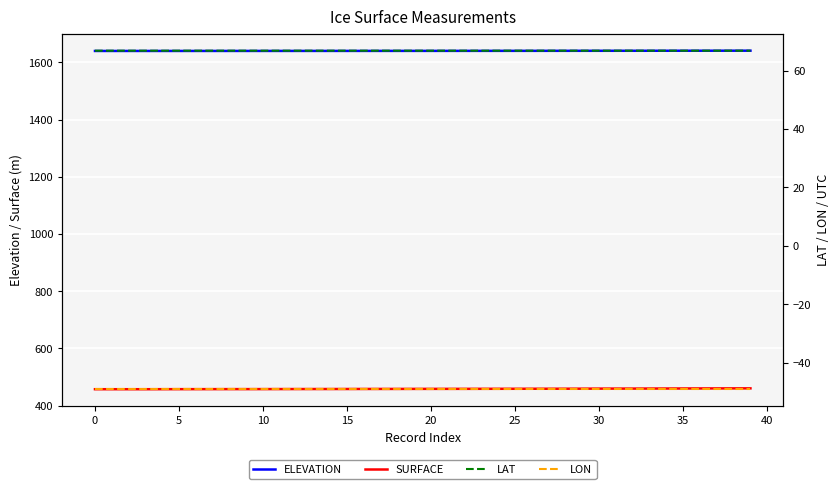

Reading left to right, list all the values displayed in this chart.

ELEVATION: 1639.9	1639.9	1639.9	1639.9	1639.9	1639.9	1640.0	1640.0	1640.0	1640.0	1640.0	1640.0	1640.0	1640.0	1640.1	1640.1	1640.1	1640.1	1640.1	1640.2	1640.2	1640.2	1640.2	1640.3	1640.3	1640.3	1640.3	1640.4	1640.4	1640.4	1640.5	1640.5	1640.5	1640.6	1640.6	1640.7	1640.7	1640.8	1640.8	1640.9
SURFACE: 457.6	457.6	457.6	457.6	457.7	457.8	457.8	457.9	457.9	457.9	458.0	458.1	458.2	458.2	458.3	458.4	458.5	458.6	458.6	458.7	458.8	458.8	458.9	459.0	459.1	459.1	459.2	459.3	459.4	459.5	459.7	459.8	459.8	459.9	460.1	460.2	460.3	460.4	460.5	460.6
LAT: 66.8	66.8	66.8	66.8	66.8	66.8	66.8	66.8	66.8	66.8	66.8	66.8	66.8	66.8	66.8	66.8	66.8	66.8	66.8	66.8	66.8	66.8	66.8	66.8	66.8	66.8	66.8	66.8	66.8	66.8	66.8	66.8	66.8	66.8	66.8	66.8	66.8	66.8	66.8	66.8
LON: -49.1	-49.1	-49.1	-49.1	-49.1	-49.1	-49.1	-49.1	-49.1	-49.1	-49.1	-49.1	-49.1	-49.1	-49.1	-49.1	-49.1	-49.1	-49.1	-49.1	-49.1	-49.1	-49.1	-49.1	-49.1	-49.1	-49.1	-49.1	-49.1	-49.1	-49.1	-49.1	-49.1	-49.1	-49.1	-49.1	-49.1	-49.1	-49.1	-49.1